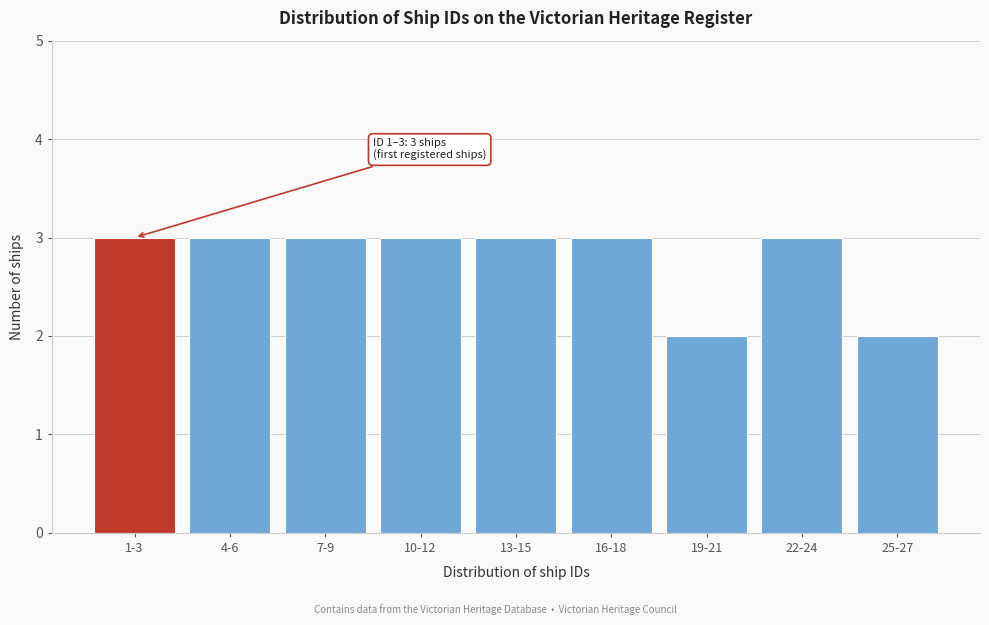

Reading left to right, transcribe all the data shown in this chart.

3	3	3	3	3	3	2	3	2